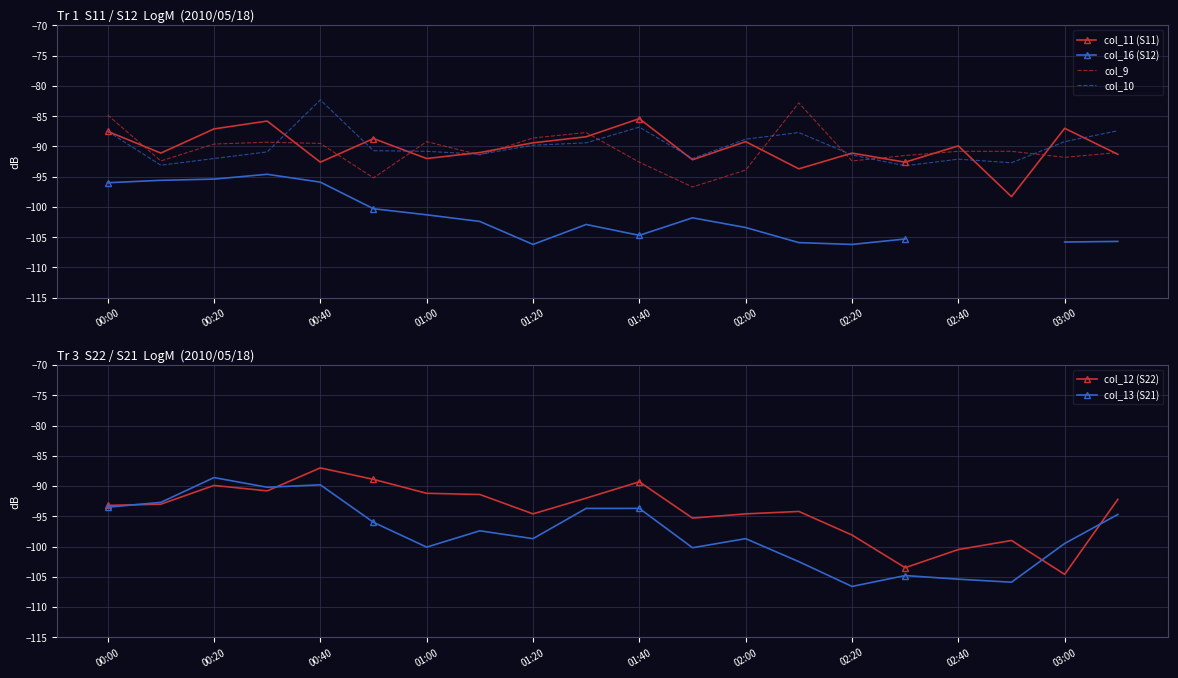

Rank the series by their maximum value, from lowest to highest.

col_16 (S12), col_13 (S21), col_12 (S22), col_11 (S11), col_9, col_10